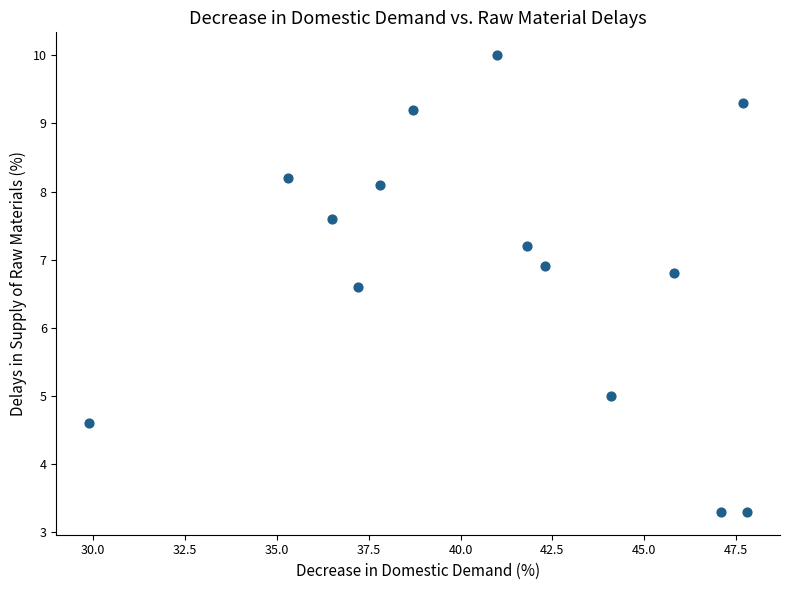

What Y value in the scatter plot is closest to 6?

6.6